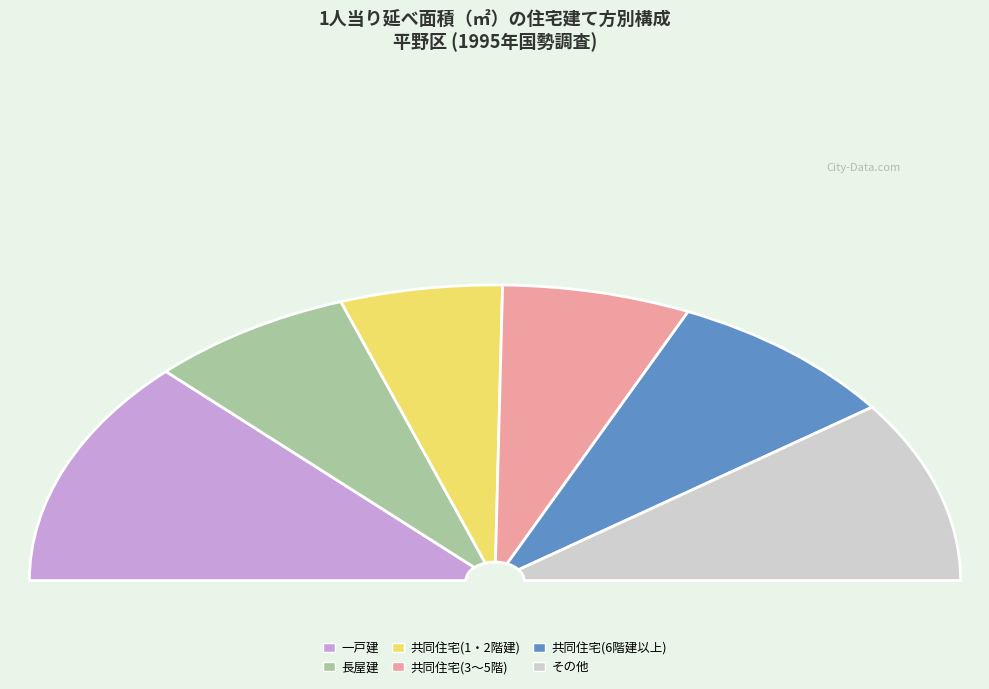

Is the sum of 共同住宅(6階建以上) and 一戸建 greater than half?

No